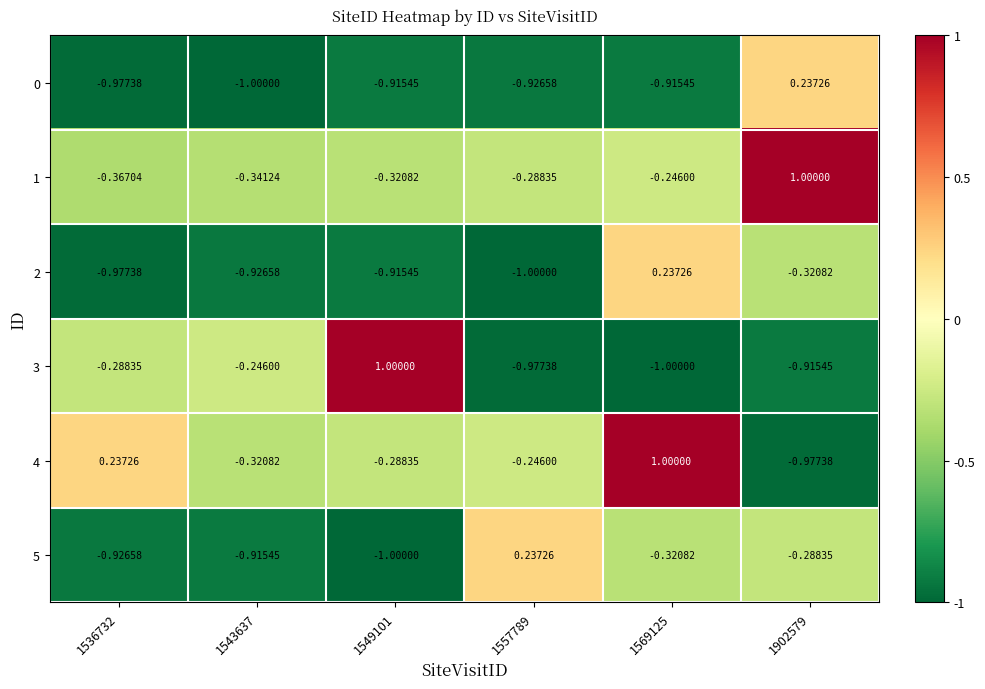

Between 1902579 and 1569125, which is larger?

1902579